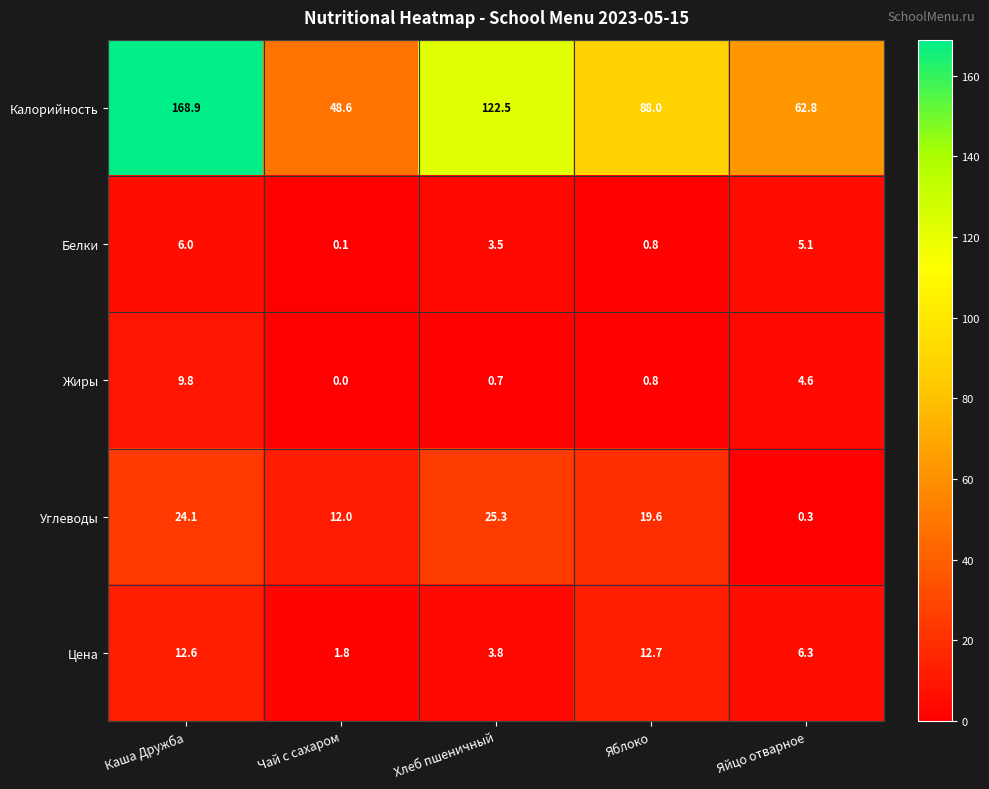

What is the total value across all series at Яблоко?

121.9